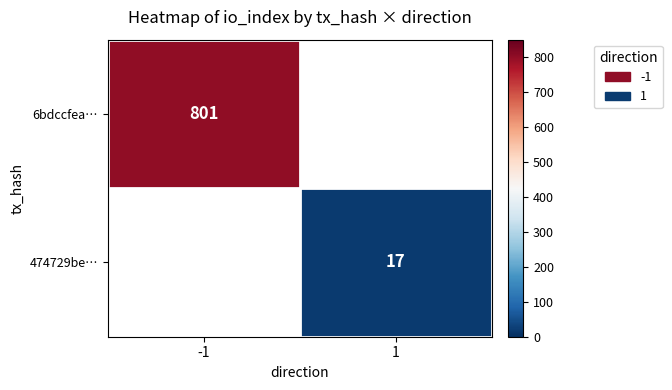

At which category does the chart reach its peak across all series?

-1